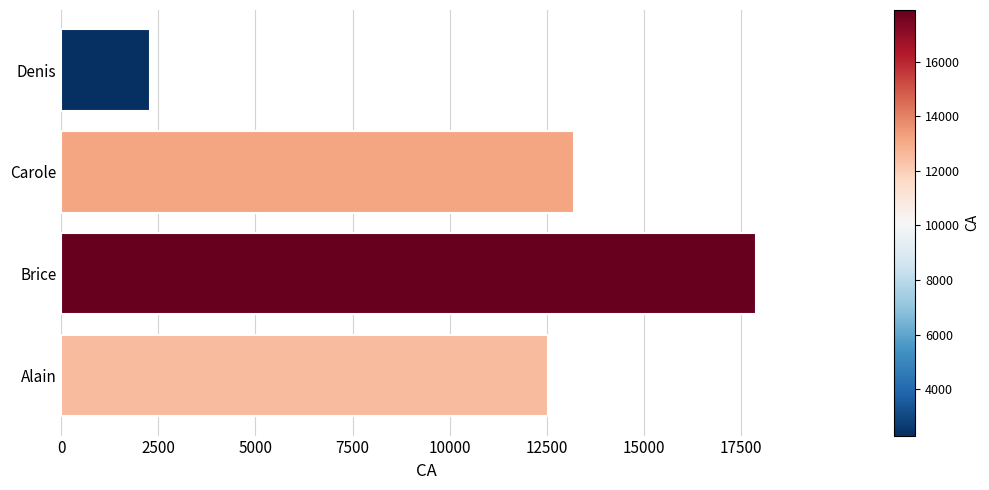

Reading top to bottom, transcribe all the data shown in this chart.

Denis=2300	Carole=13200	Brice=17890	Alain=12540